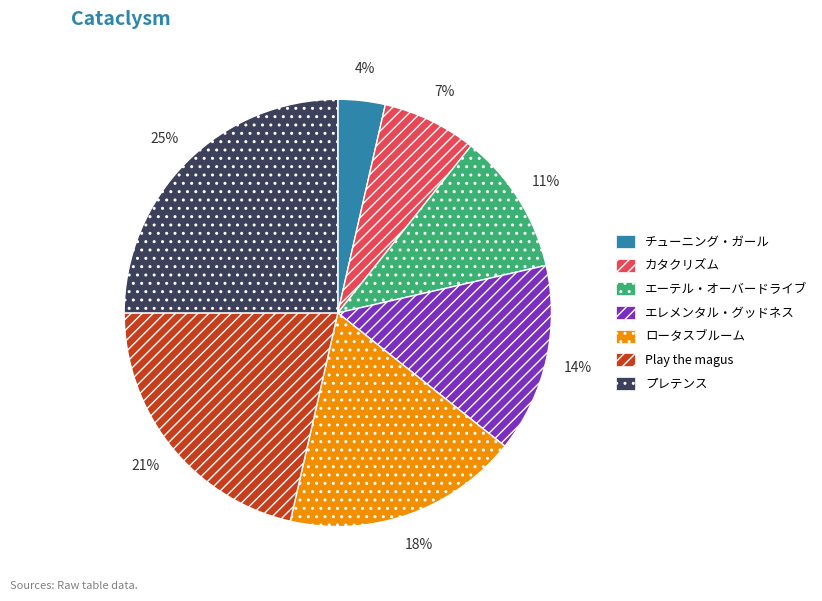

Do プレテンス and カタクリズム together represent more than half of the pie?

No